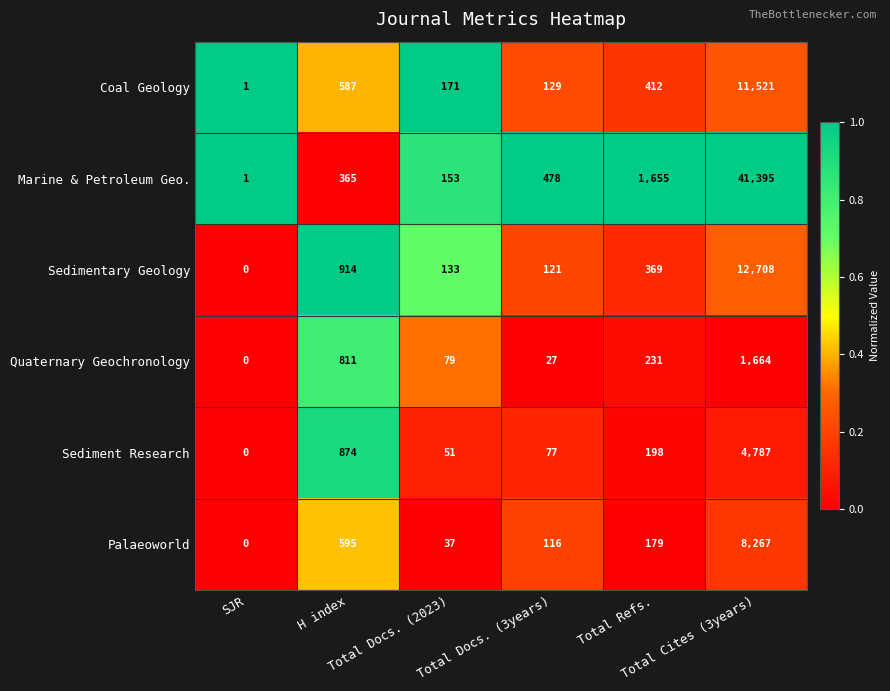

List the series in order of their peak value, lowest first.

Quaternary Geochronology, Sediment Research, Palaeoworld, Coal Geology, Sedimentary Geology, Marine & Petroleum Geo.